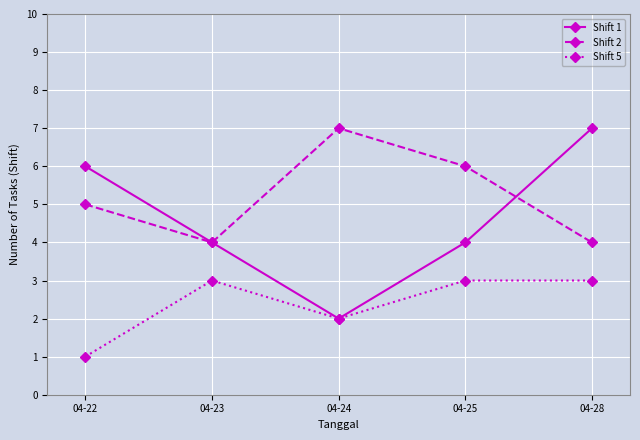

Reading left to right, list all the values displayed in this chart.

Shift 1: 04-22=6	04-23=4	04-24=2	04-25=4	04-28=7
Shift 2: 04-22=5	04-23=4	04-24=7	04-25=6	04-28=4
Shift 5: 04-22=1	04-23=3	04-24=2	04-25=3	04-28=3